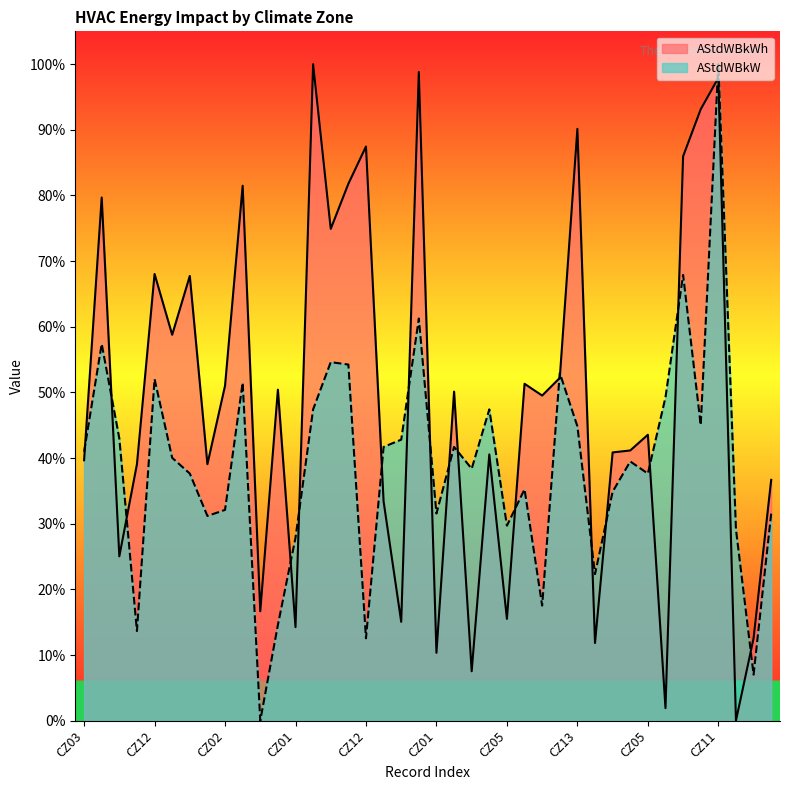

How many lines are shown in the chart?

2